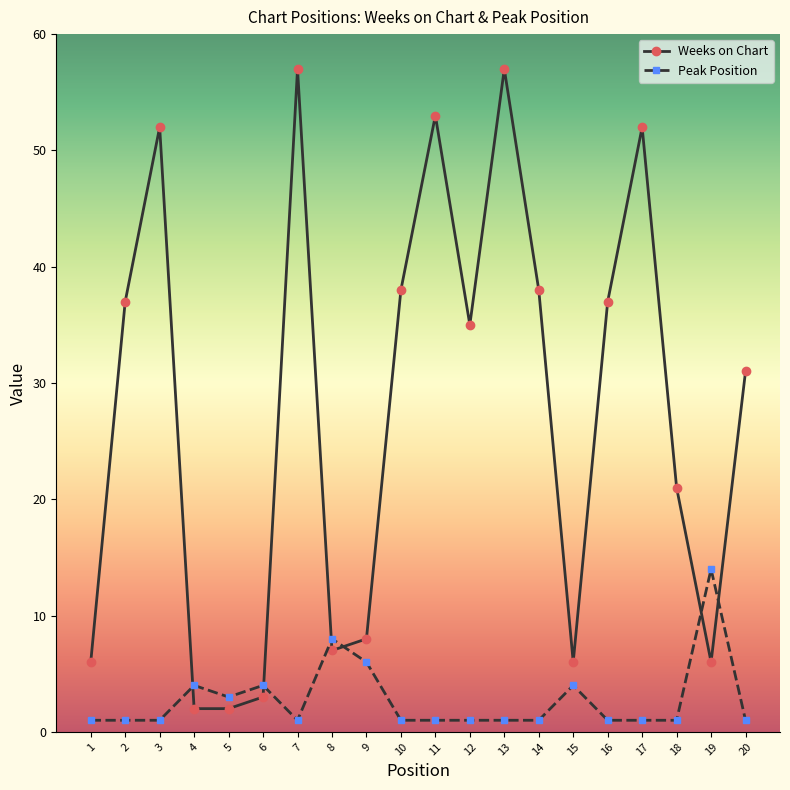

Which category has the highest value in the Peak Position series?

19